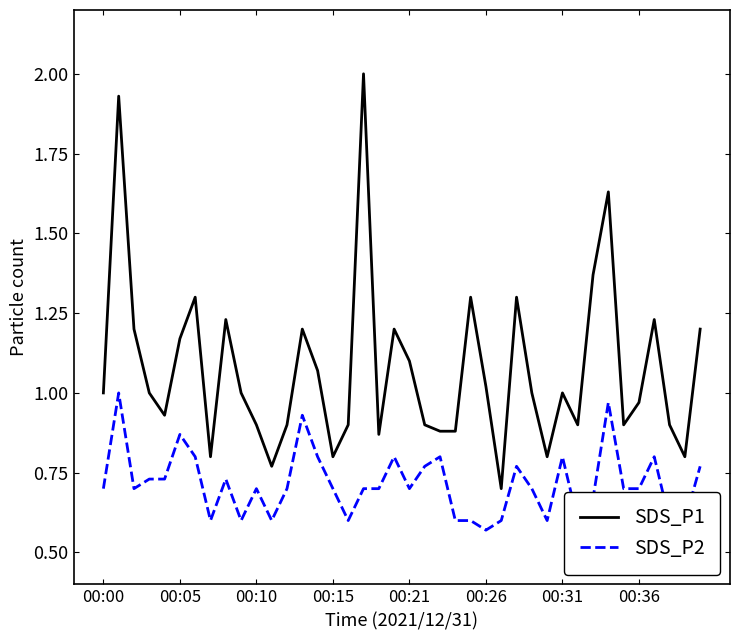

Which series has the largest range (max minus min)?

SDS_P1